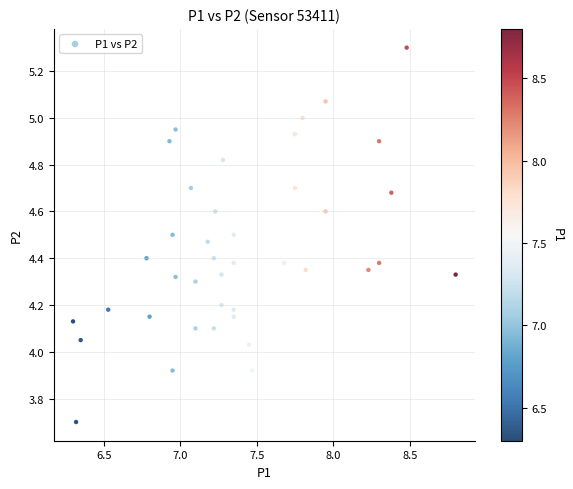

What is the range of Y values (max minus min)?

1.6